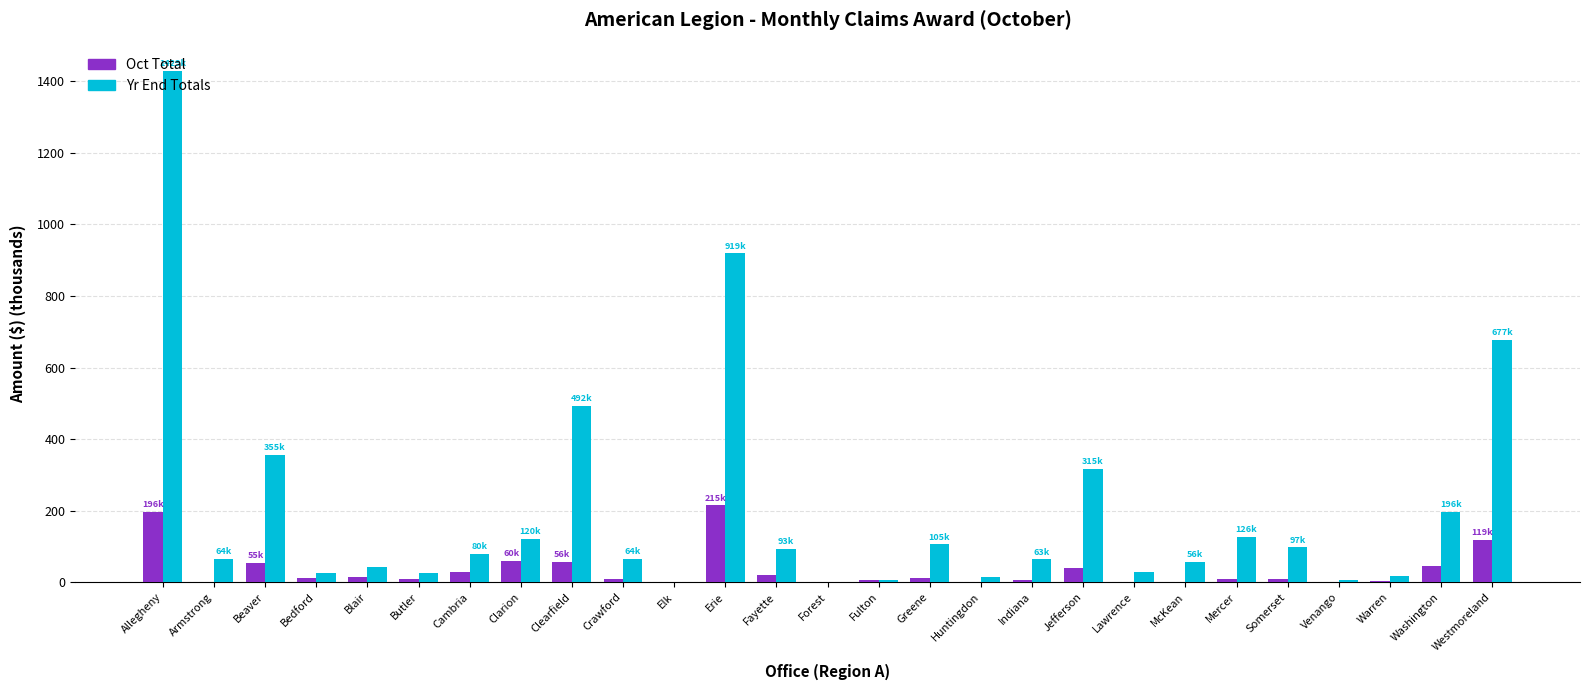

At which category is the sum across all series the highest?

Allegheny